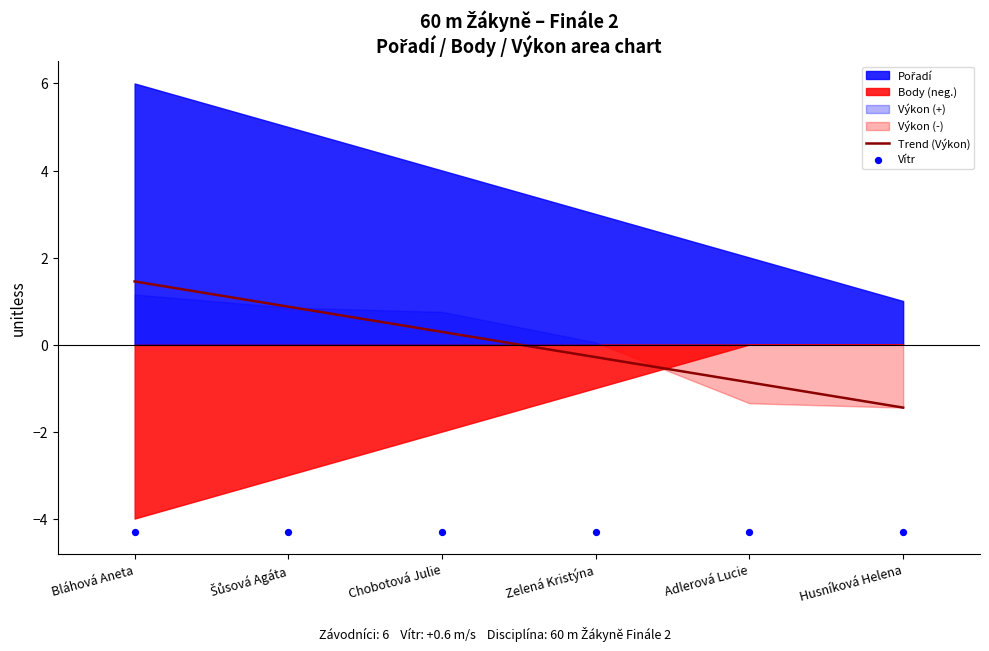

Which series reaches the maximum Y coordinate?

Trend (Výkon)